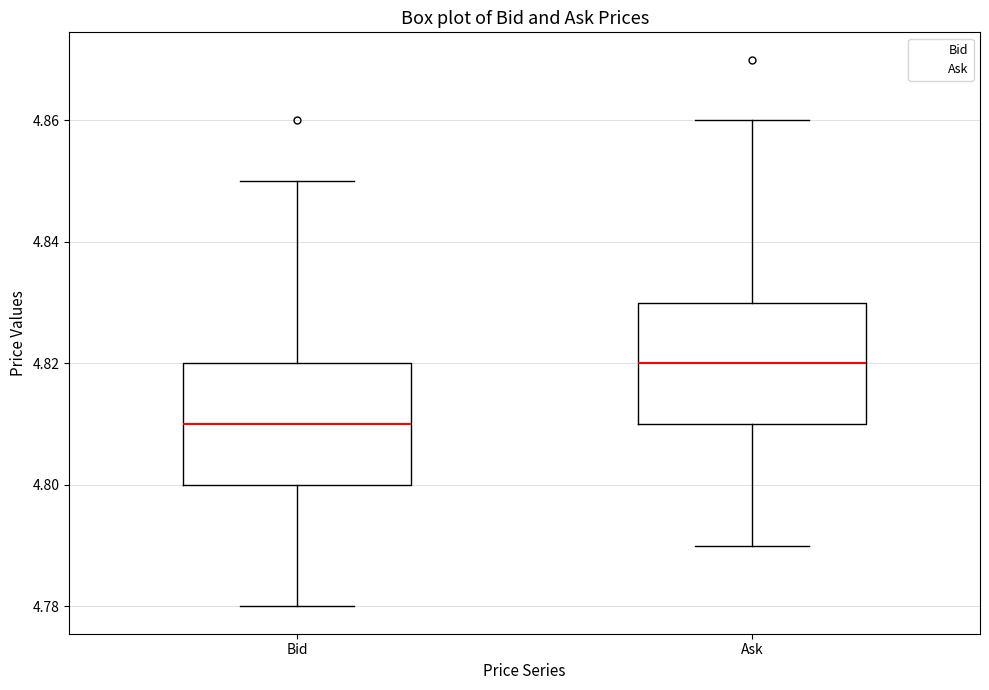

Where does the lower whisker of the box for Ask end on the y-axis? The values are not printed on the chart, so give them approximately, as read against the axis.

4.79